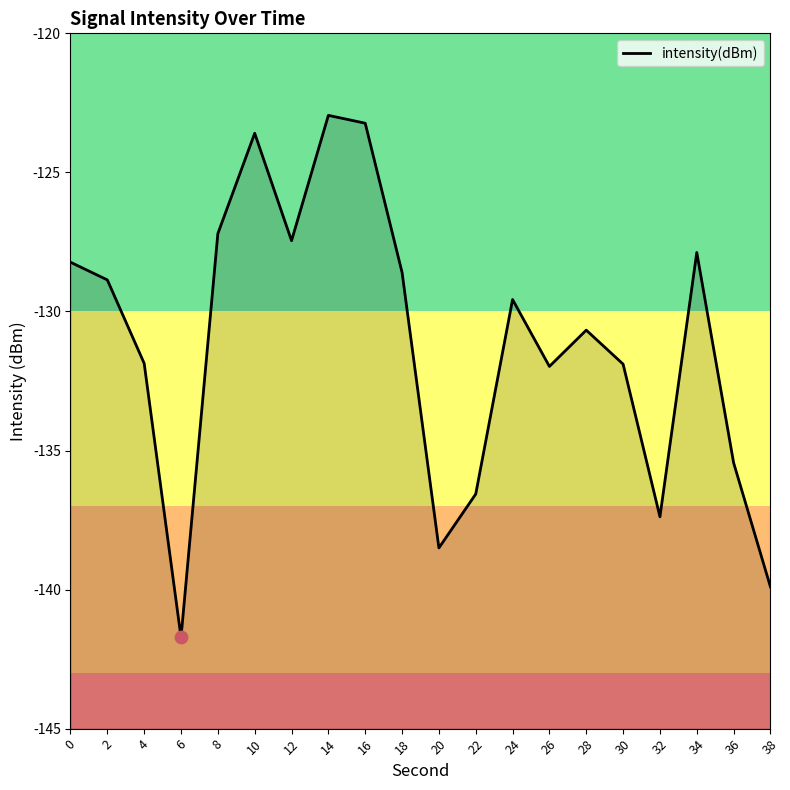

What is the change in value from 0 to 34?

+0.3